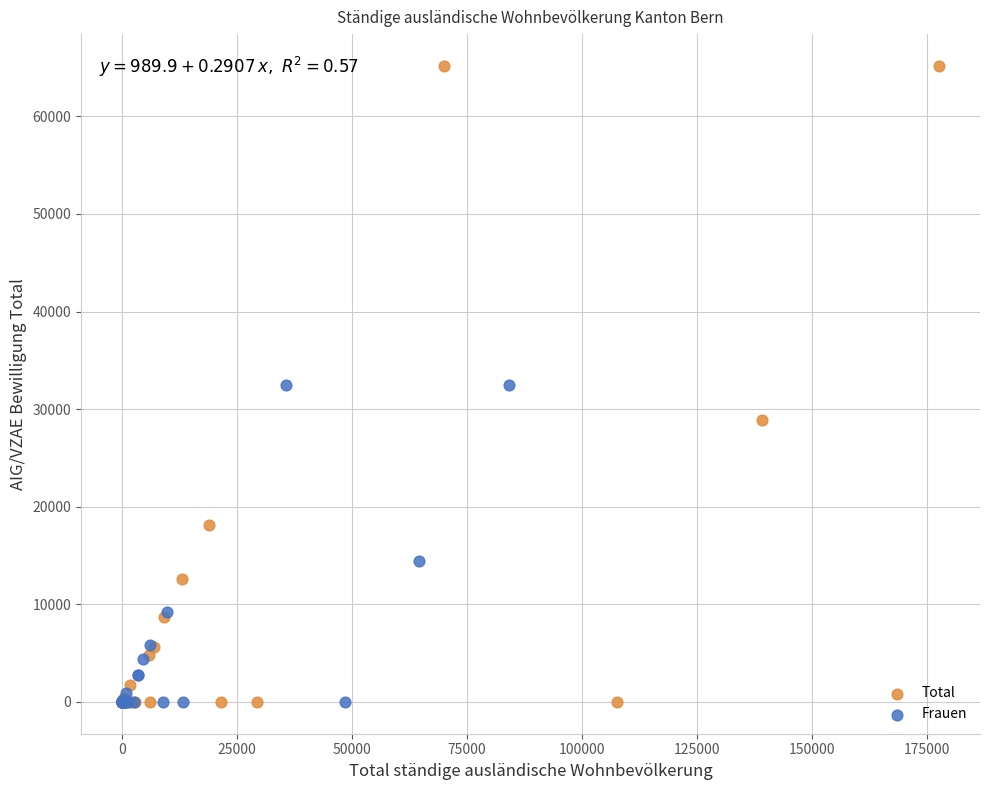

What are all the series names shown in the legend?

Total, Frauen